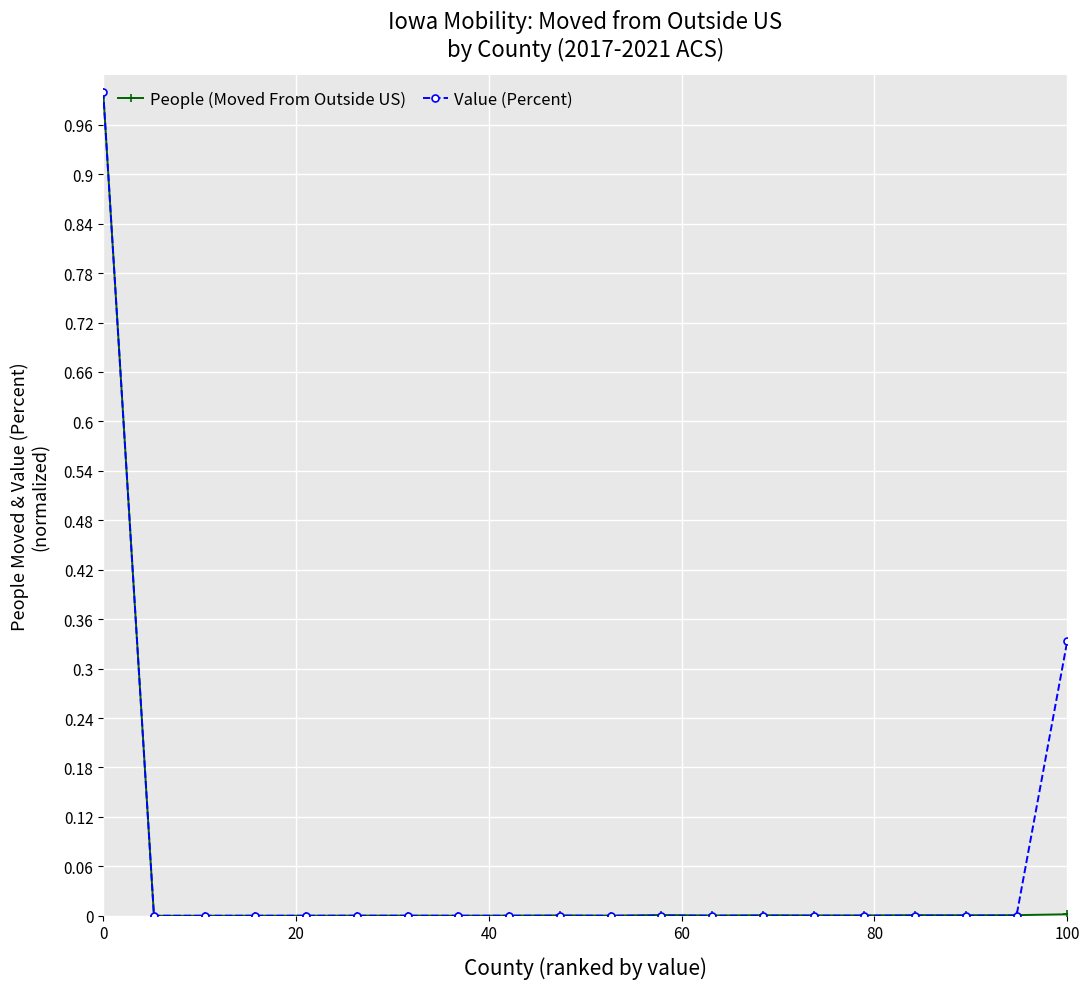

How many categories are shown in the chart?

20